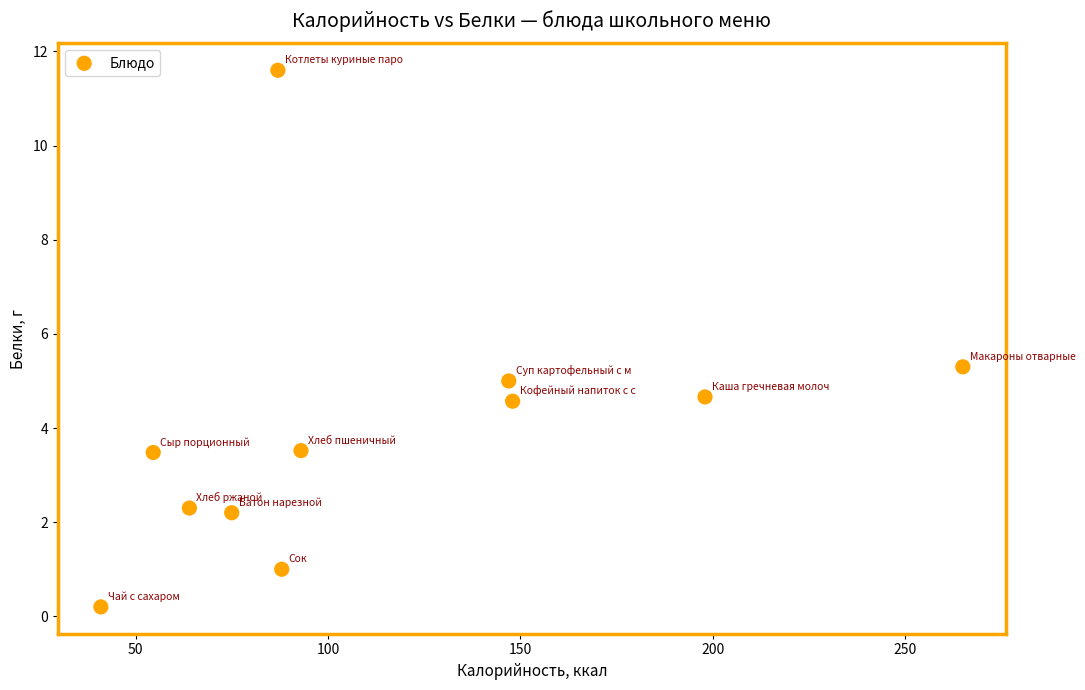

What is the range of Y values (max minus min)?

11.4